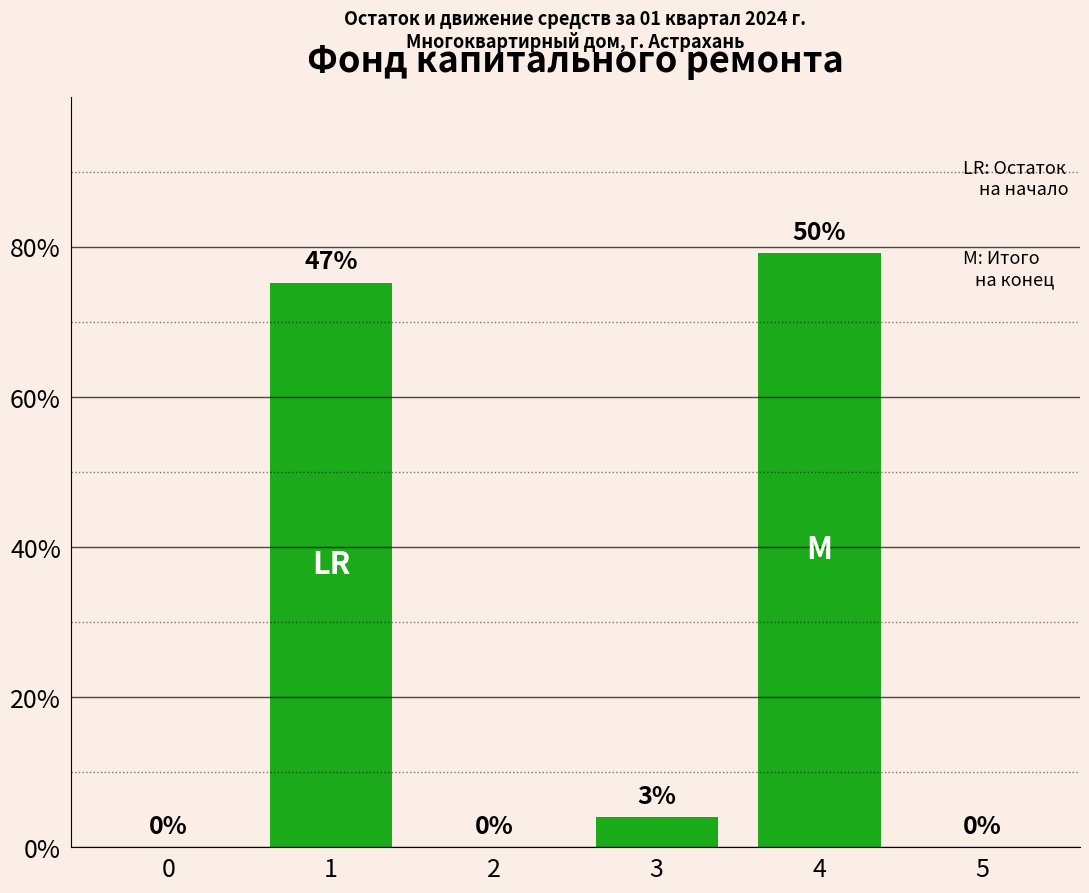

True or false: the data shows 60.3 at 3.

False